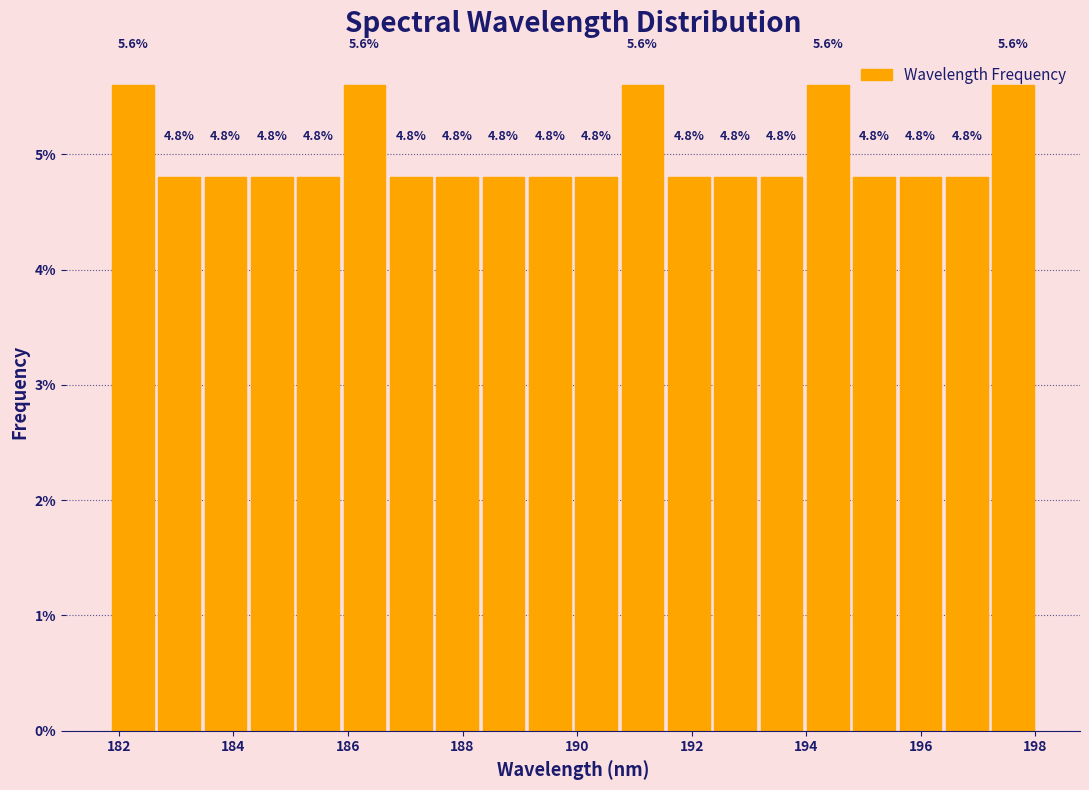

Reading left to right, list every bar in this chart as the range it spans on the x-axis followed by its height. The bar edges are not printed on the chart, so give them approximately, as read against the axis.

181.8 to 182.6: 5.6
182.6 to 183.4: 4.8
183.4 to 184.2: 4.8
184.2 to 185.0: 4.8
185.0 to 185.8: 4.8
185.8 to 186.6: 5.6
186.6 to 187.6: 4.8
187.6 to 188.4: 4.8
188.4 to 189.2: 4.8
189.2 to 190.0: 4.8
190.0 to 190.8: 4.8
190.8 to 191.6: 5.6
191.6 to 192.4: 4.8
192.4 to 193.2: 4.8
193.2 to 194.0: 4.8
194.0 to 194.8: 5.6
194.8 to 195.6: 4.8
195.6 to 196.4: 4.8
196.4 to 197.2: 4.8
197.2 to 198.0: 5.6